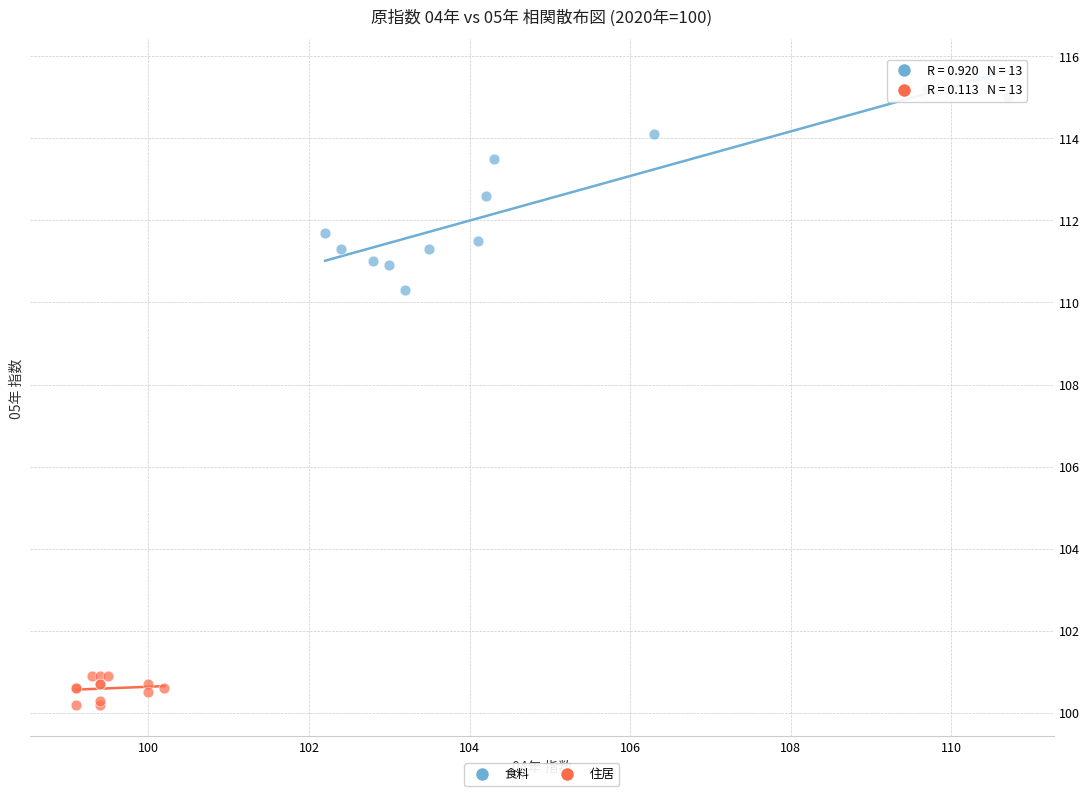

Which series contains the lowest Y value?

住居